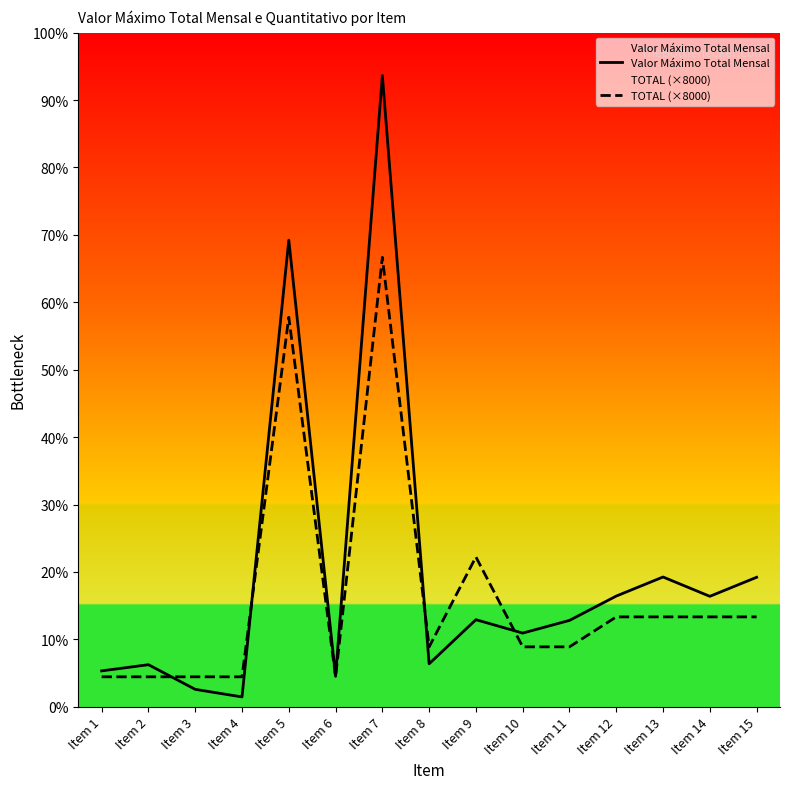

Does the chart have visible grid lines?

No